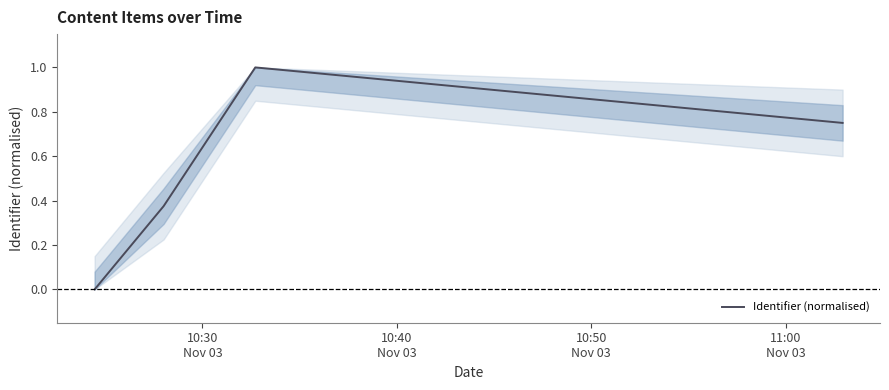

True or false: there are more than 2 points higher than both neighbors.

False